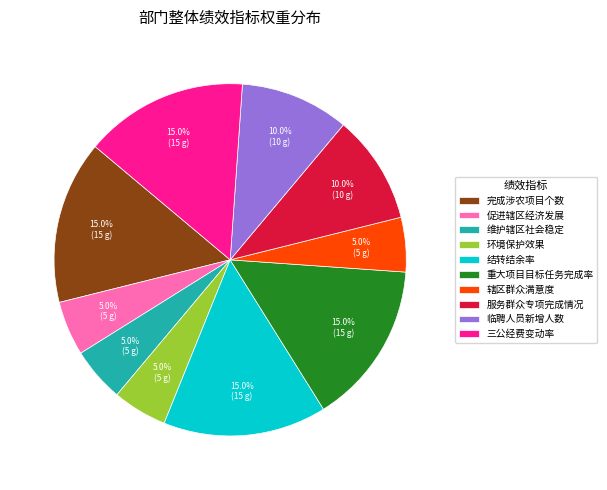

What percentage is the 环境保护效果 slice, to the nearest percent?

5%